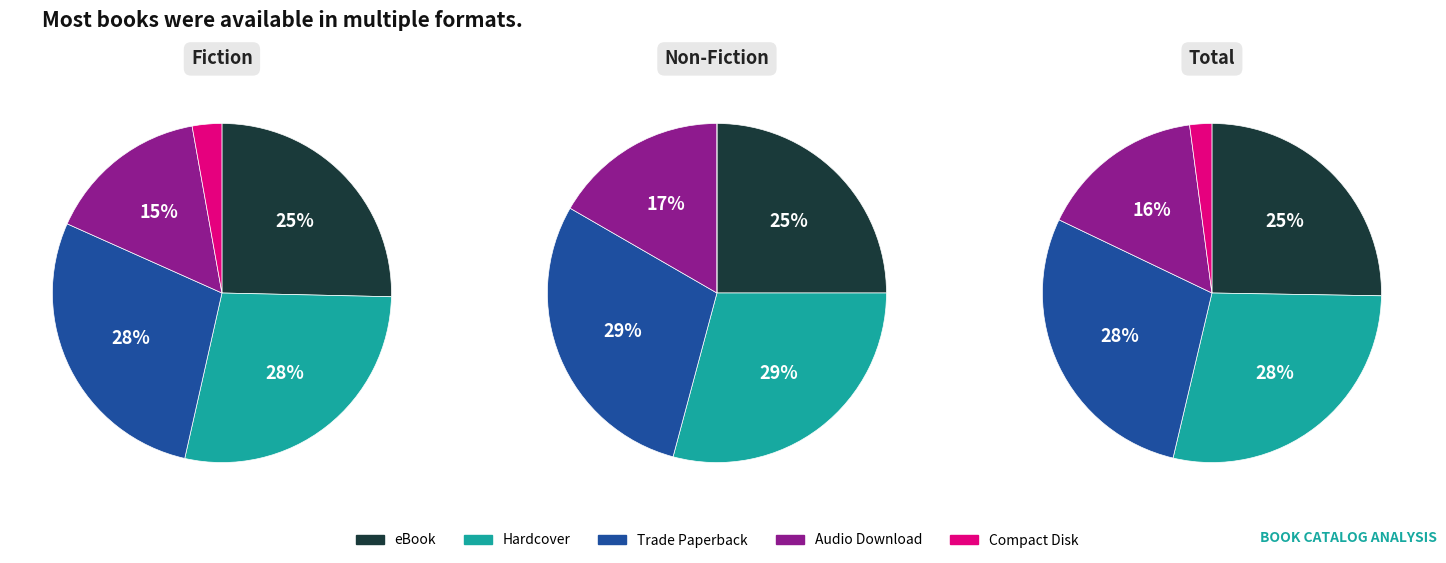

Rank the categories by value from highest to lowest.

Hardcover, Trade Paperback, eBook, Audio Download, Compact Disk